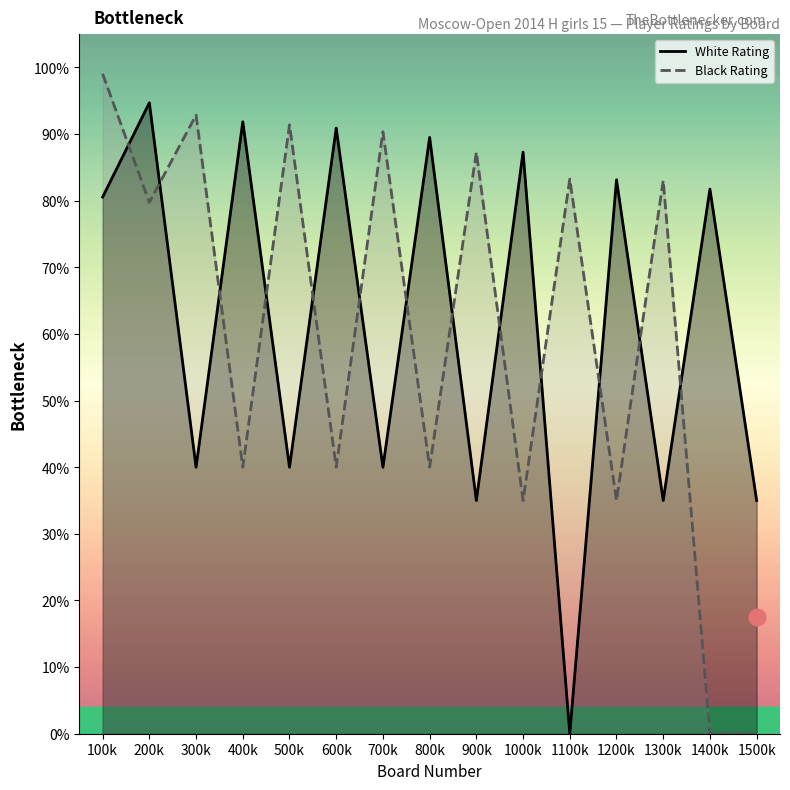

At which label does White Rating first exceed 1611?

200k